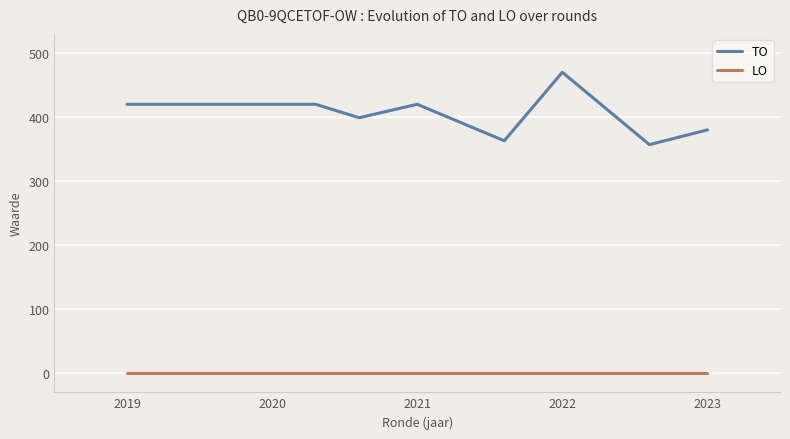

Rank the series by their maximum value, from highest to lowest.

TO, LO